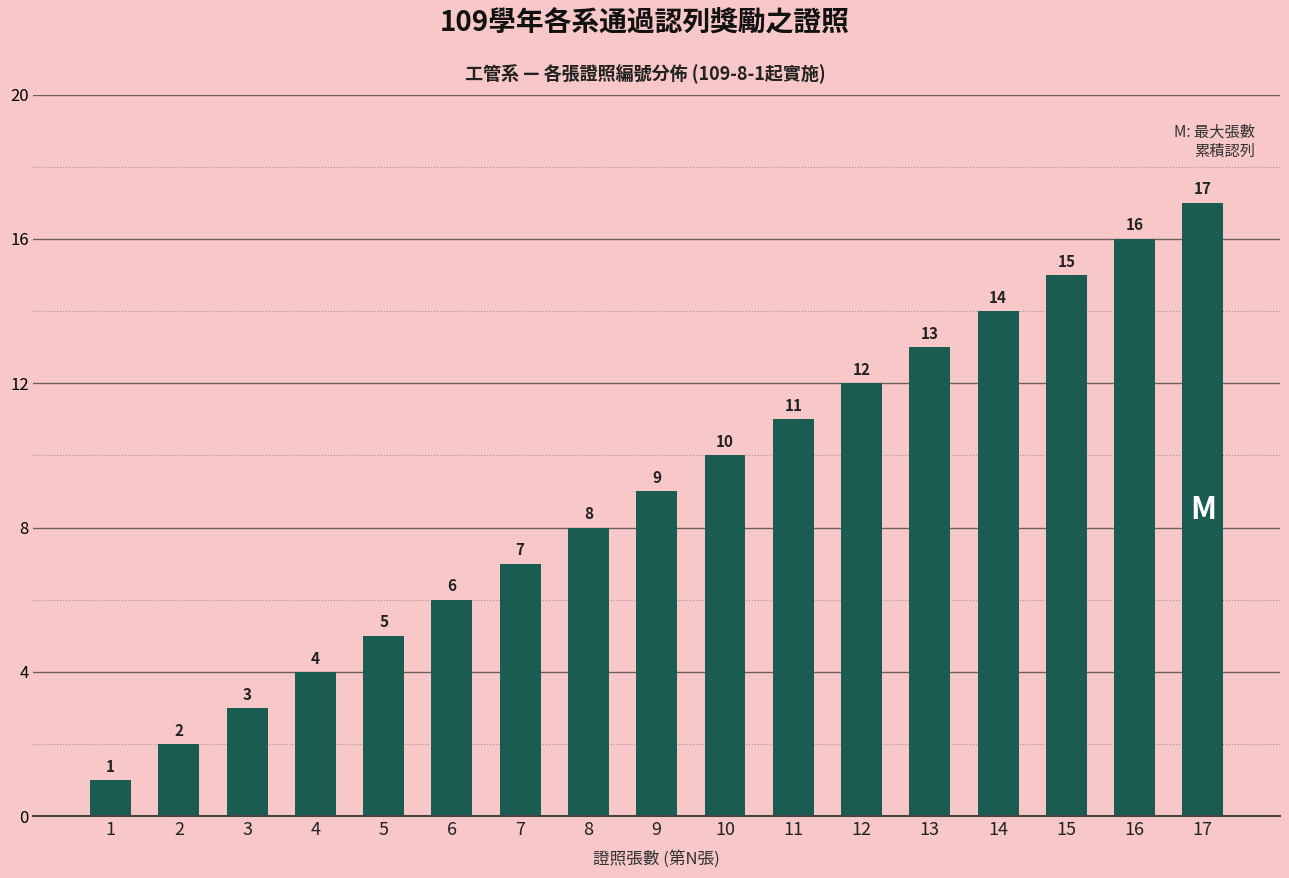

Approximately how many times larger is the value at 1 compared to 10?

0.1